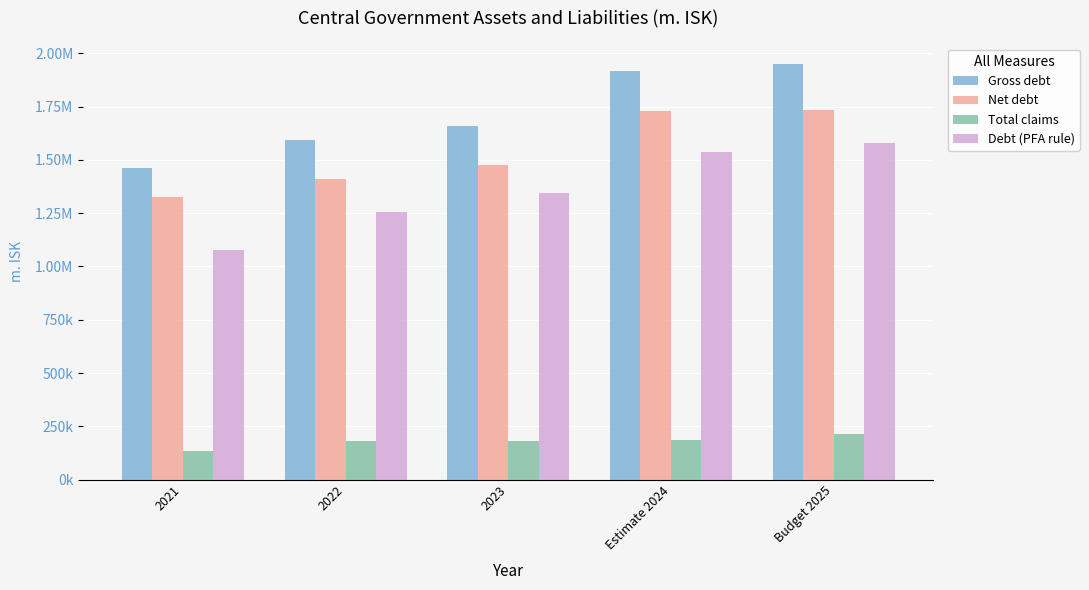

Does the chart contain any negative values?

No